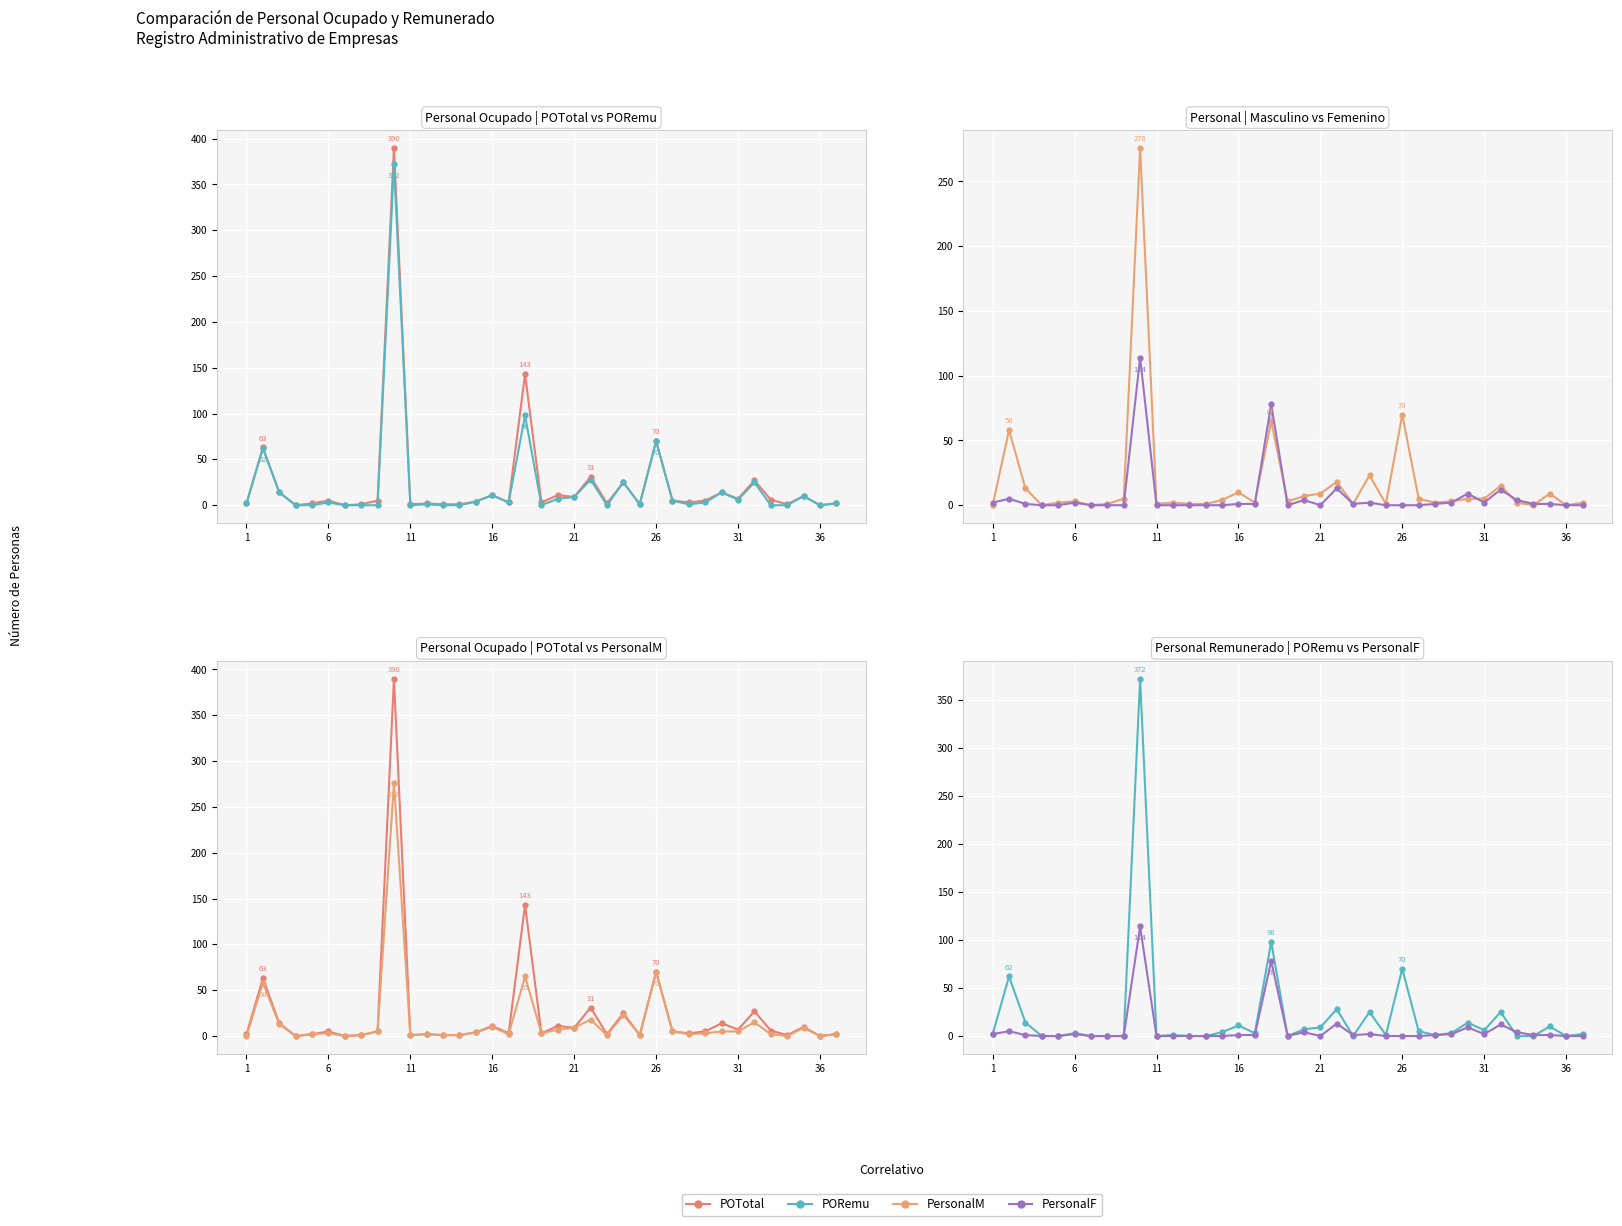

Is it true that PersonalF equals 1 at 22?

True